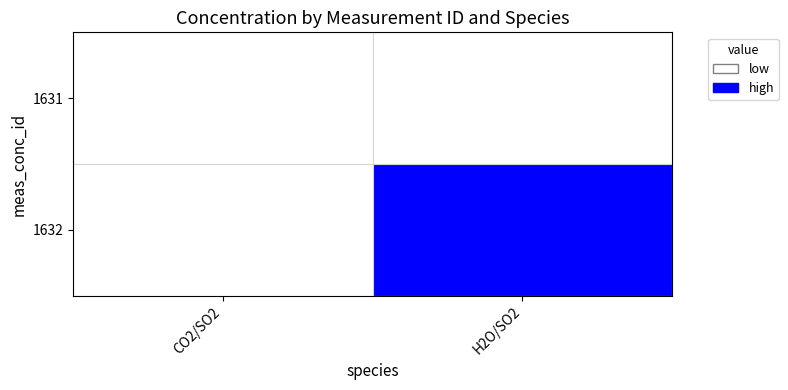

At which category is the sum across all series the highest?

H2O/SO2